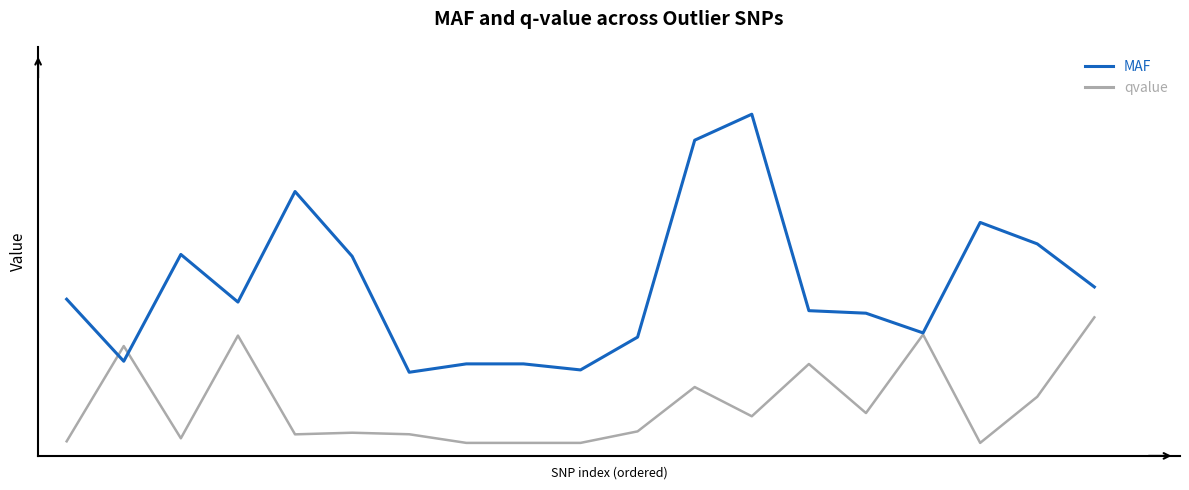

Rank the series by their average value, from lowest to highest.

qvalue, MAF